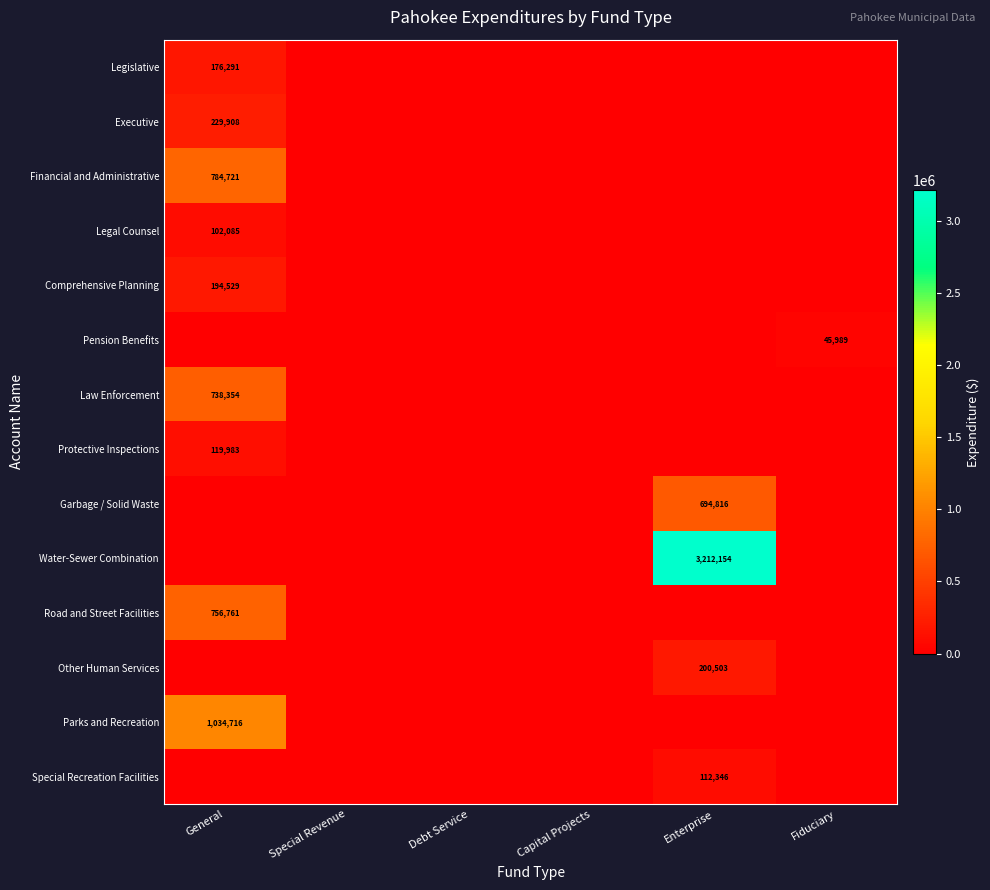

True or false: Legal Counsel has a value of 102085 at General.

True